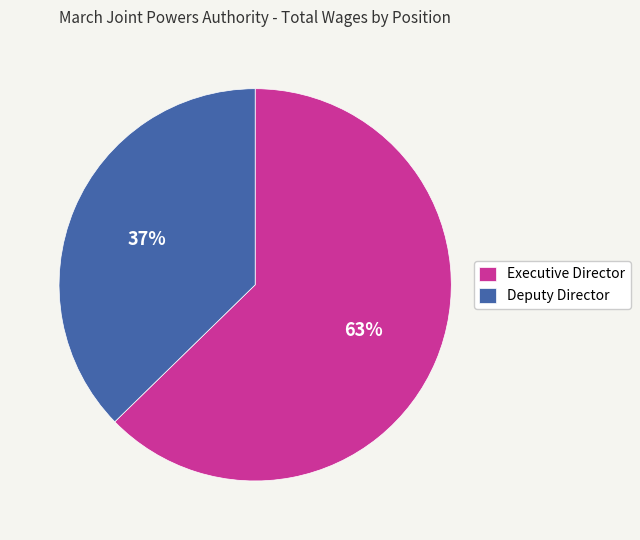

The Deputy Director slice represents 37% of the pie. True or false?

True